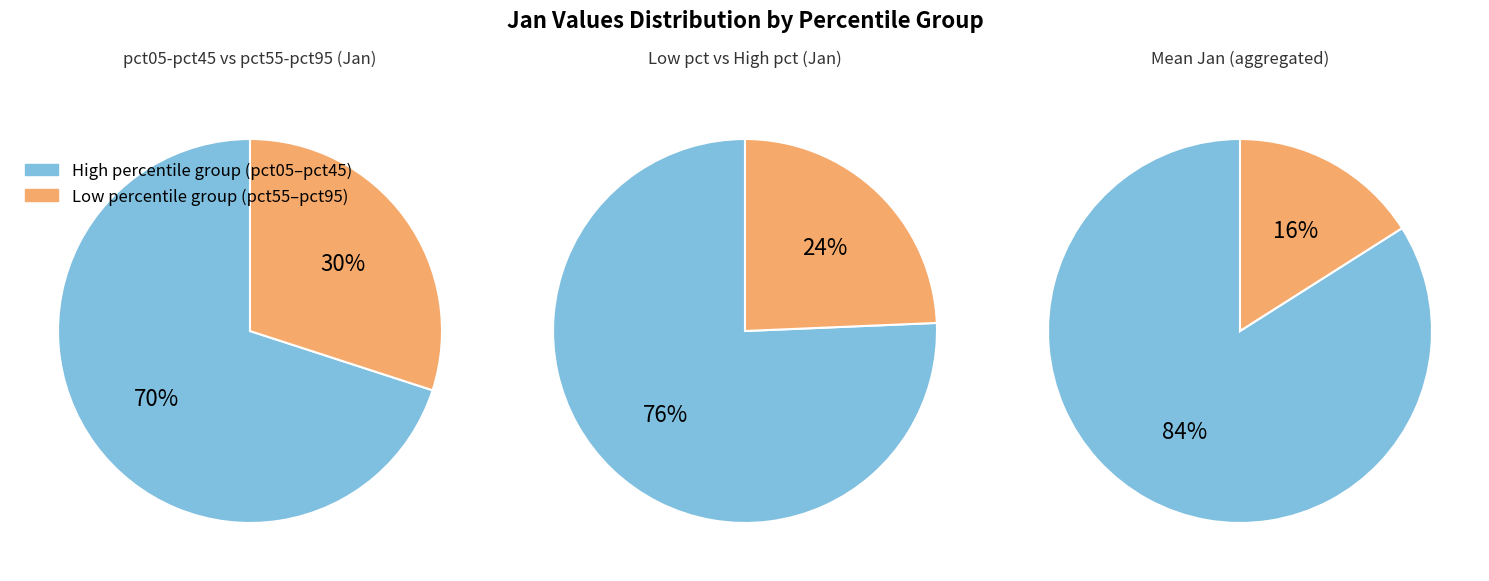

The pct25 slice represents 5% of the pie. True or false?

False